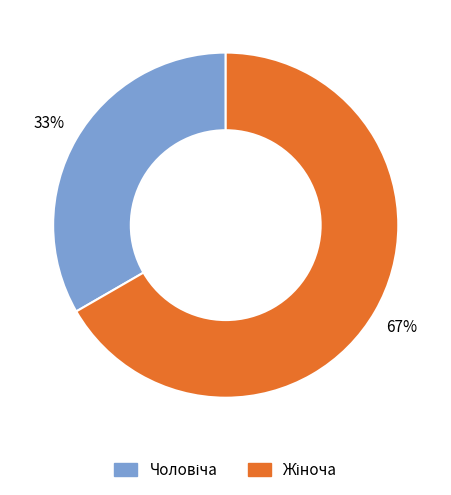

Does any single category account for the majority?

Yes